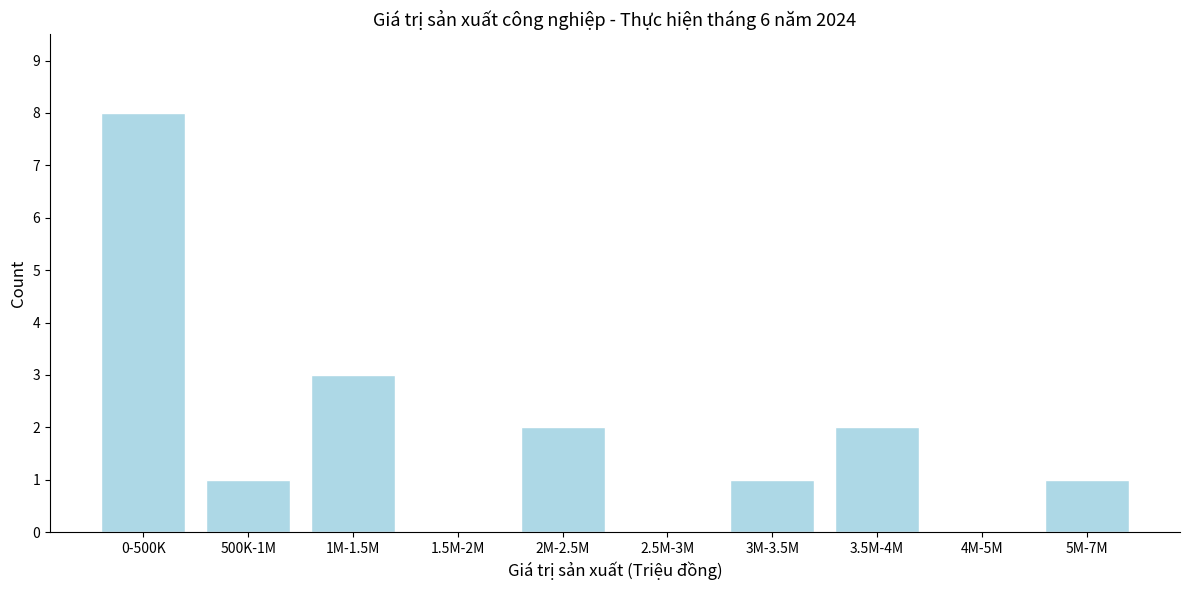

Reading left to right, list all the values displayed in this chart.

0-500K=8	500K-1M=1	1M-1.5M=3	1.5M-2M=0	2M-2.5M=2	2.5M-3M=0	3M-3.5M=1	3.5M-4M=2	4M-5M=0	5M-7M=1